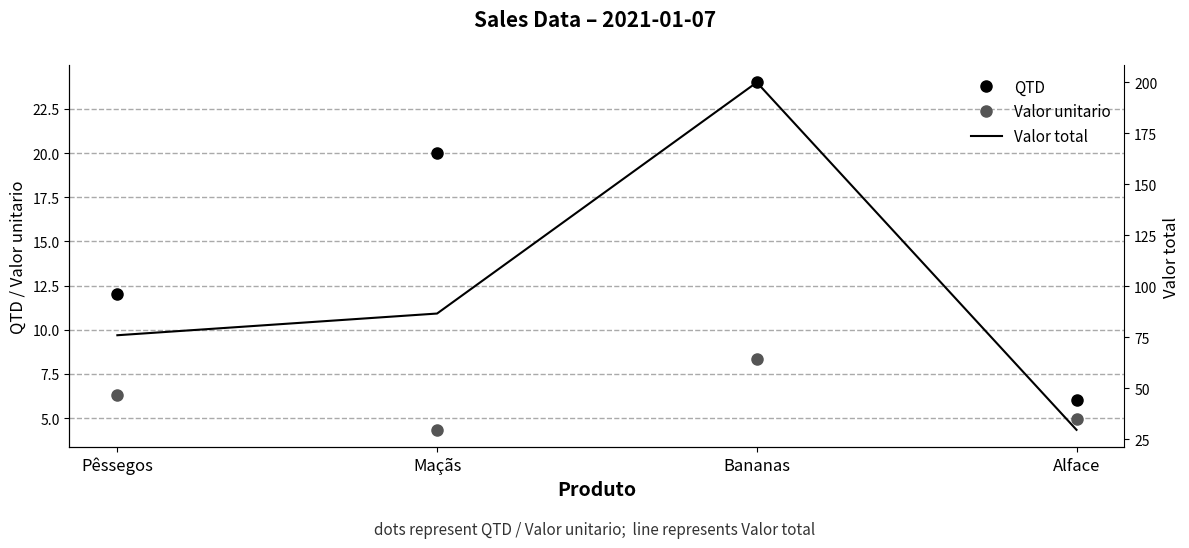

What is the value of the Valor unitario point at the 1st from the left?

6.3